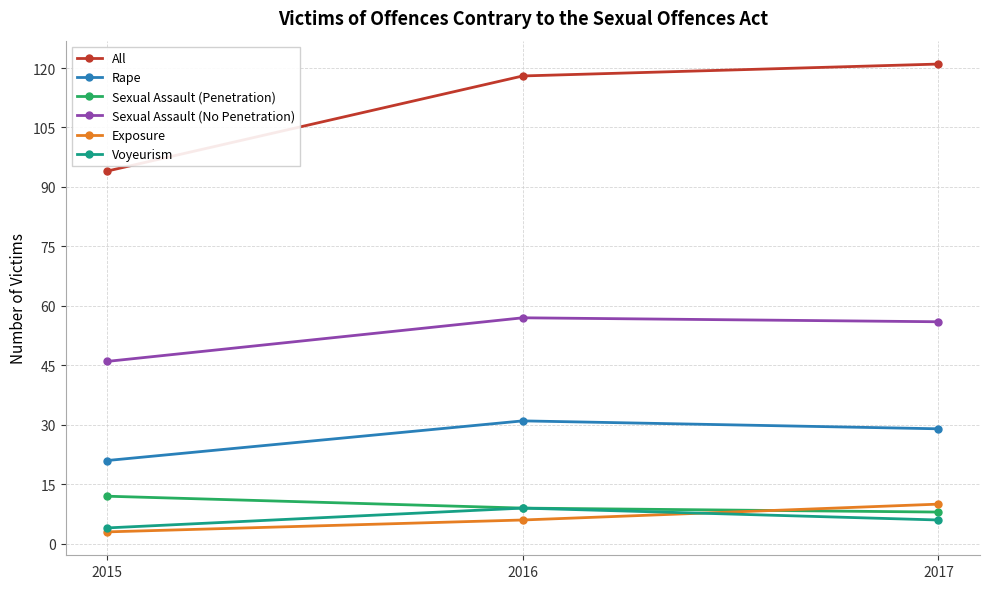

What is the difference between the maximum and second lowest values in the Sexual Assault (Penetration) series?

3